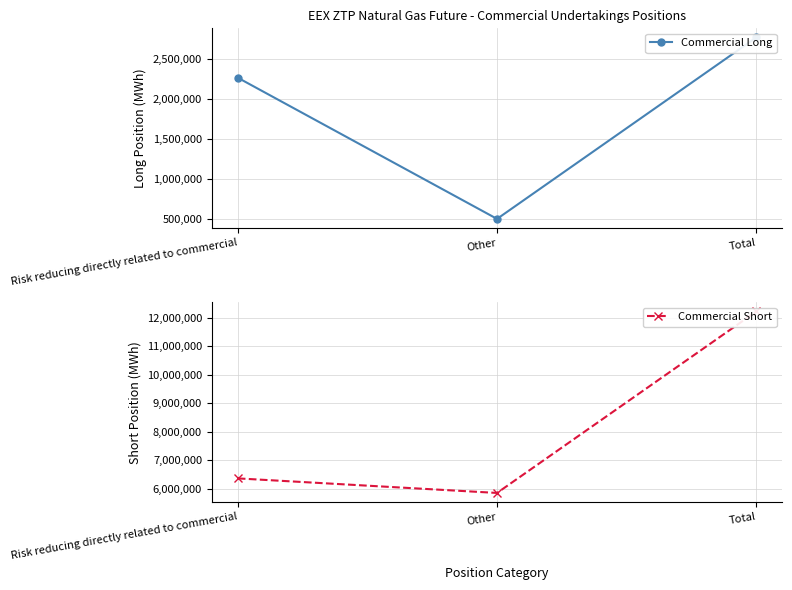

What is the total value across all series at Other?

6362570